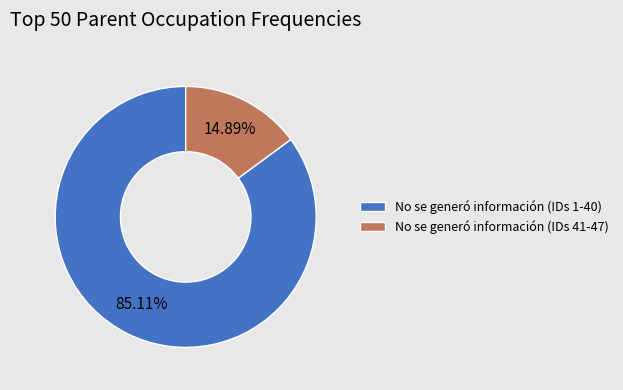

Does No se generó información (IDs 41-47) represent more than half of the total?

No